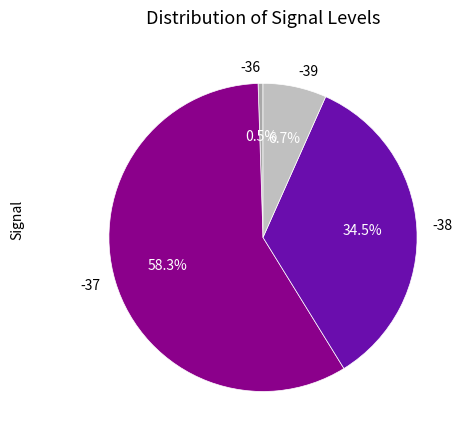

Which category has the smallest portion of the pie?

-36